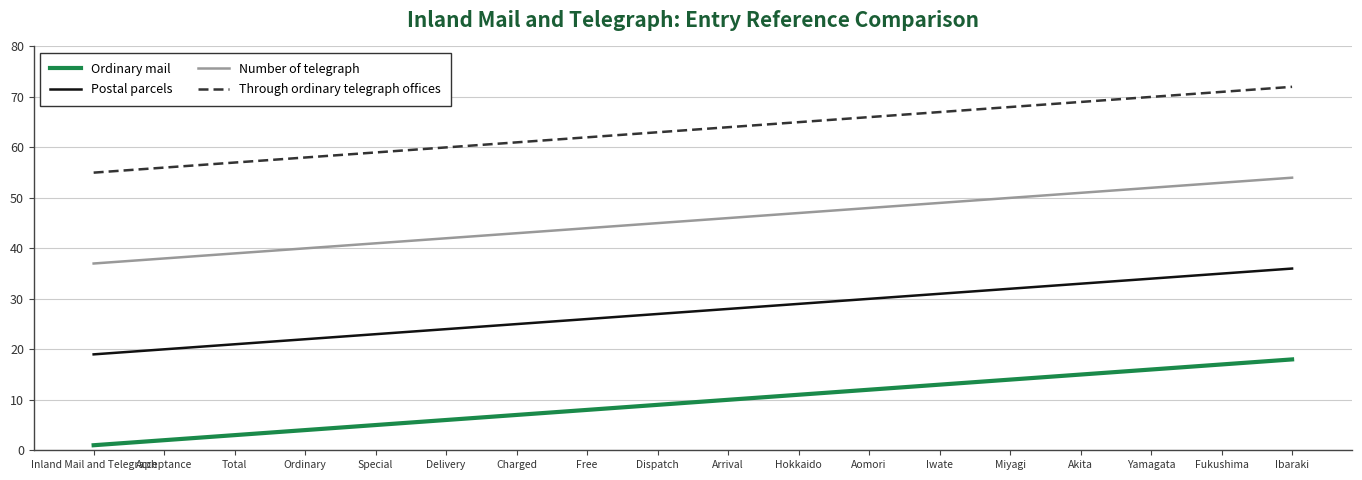

What is the approximate value of Ordinary mail at Inland Mail and Telegraph?

1